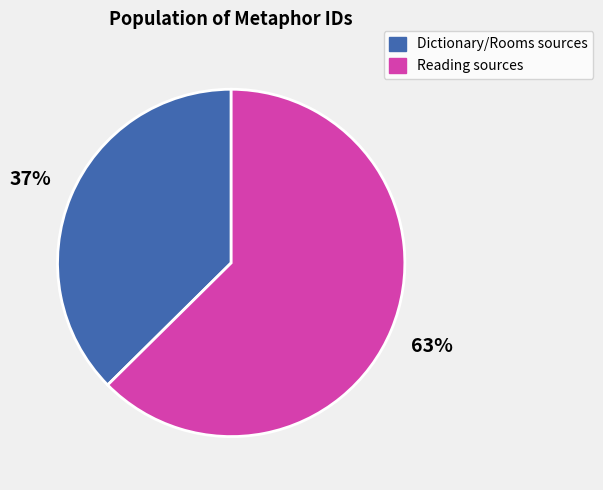

Between Reading sources and Dictionary/Rooms sources, which is larger?

Reading sources